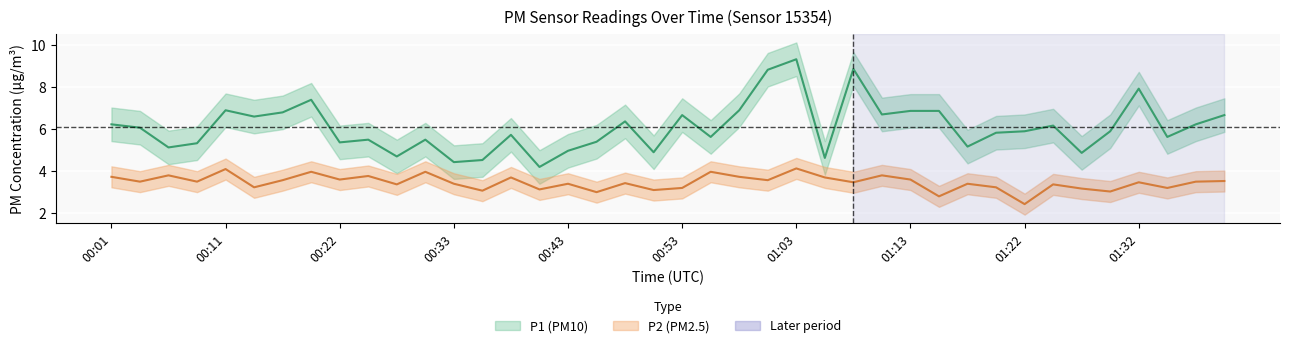

How many series are shown in this chart?

2